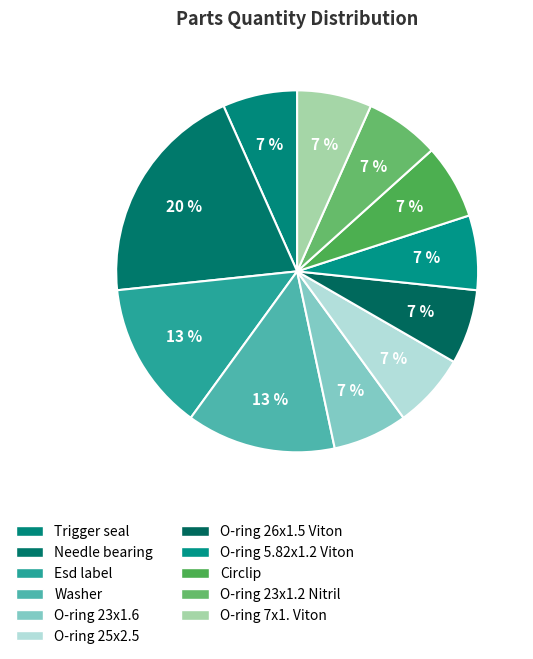

How much of the chart is everything except Trigger seal?

93.3%